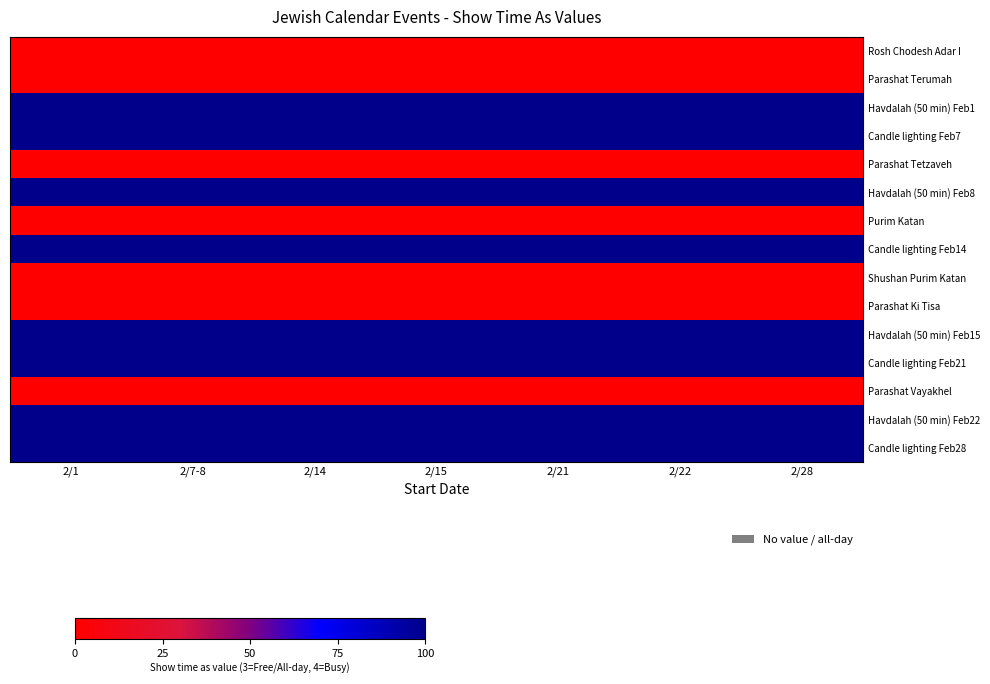

What is the total value across all series at 2/7-8?

800